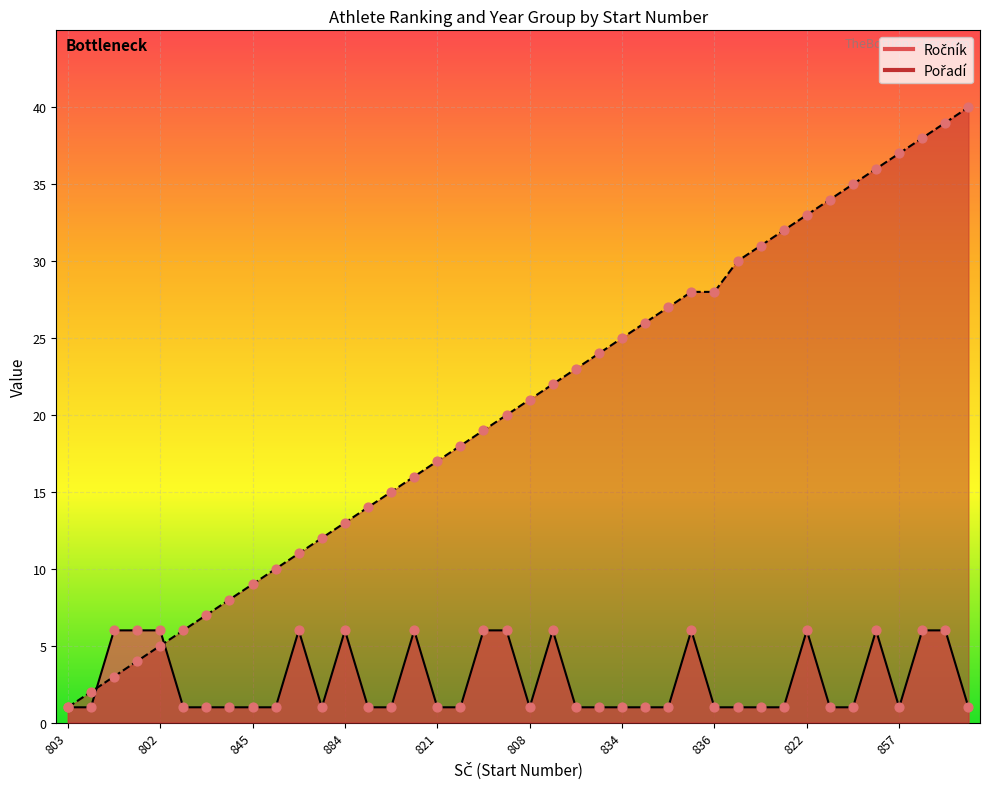

Is the value of Pořadí at 844 greater than the value of Ročník at 834?

Yes